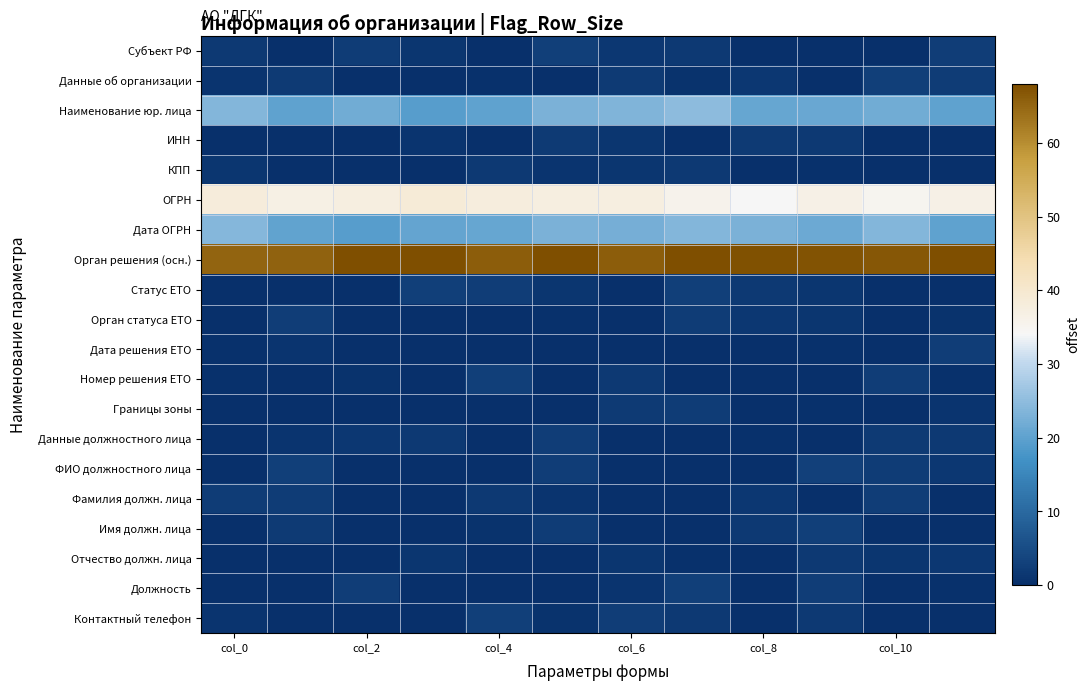

Count the number of categories in the chart.

12